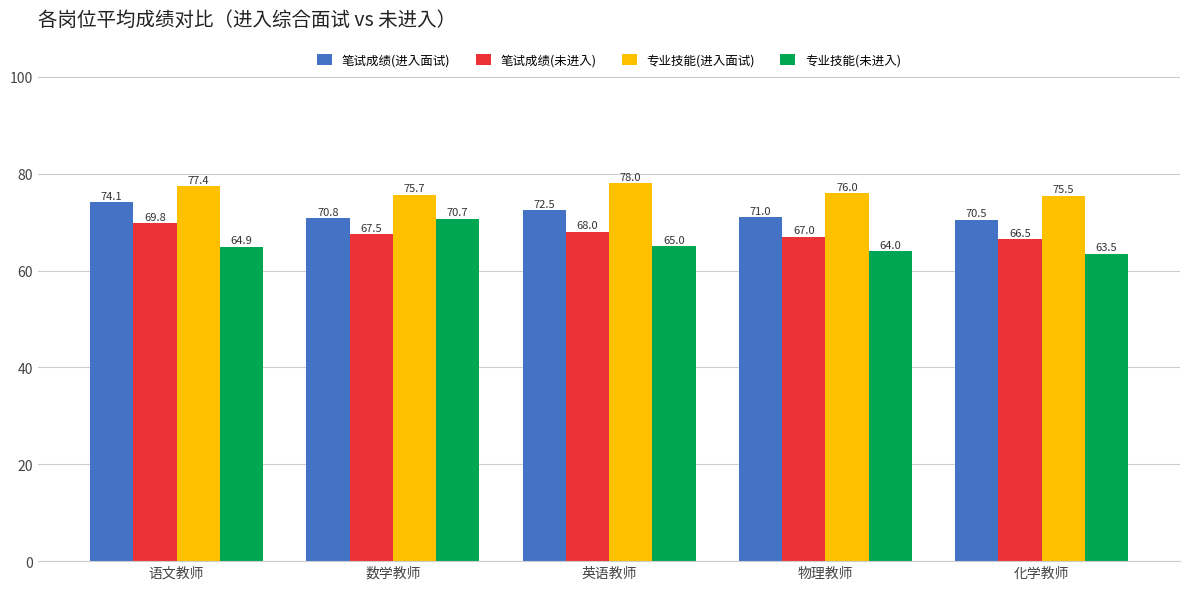

Which category has the lowest value in the 专业技能(未进入) series?

化学教师